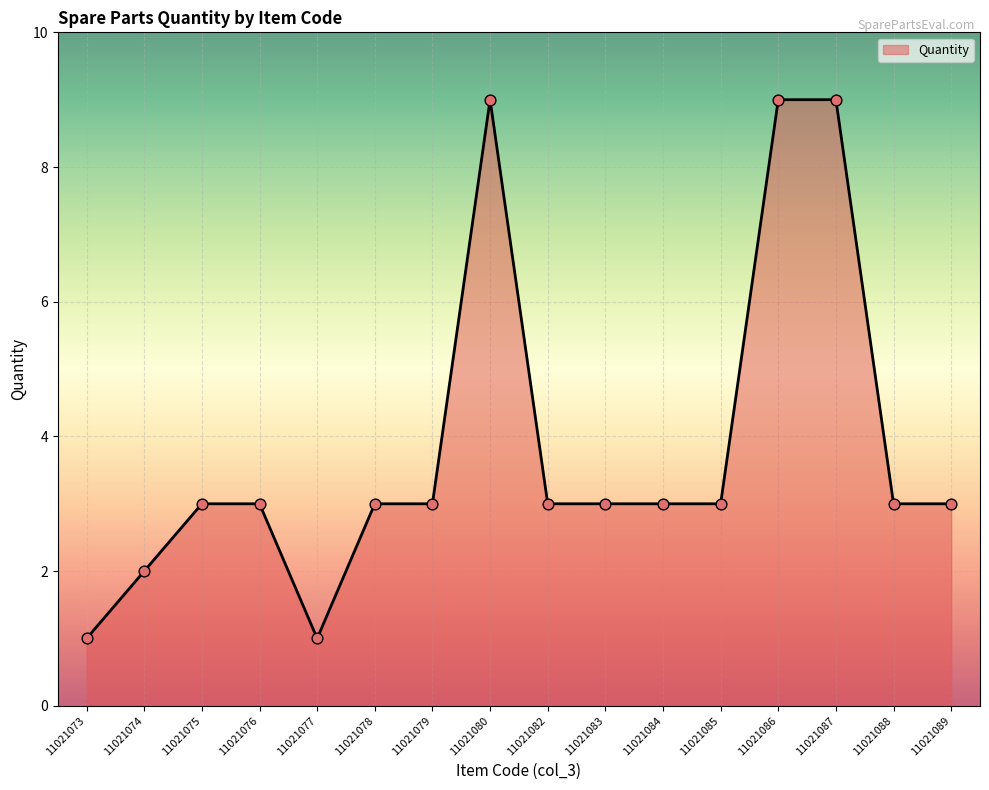

What is the ratio of the value at 11021079 to the value at 11021075?

1.0